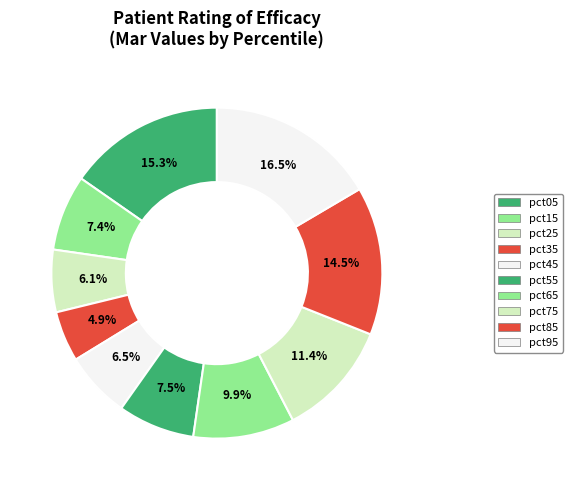

Which slice is the smallest?

pct35